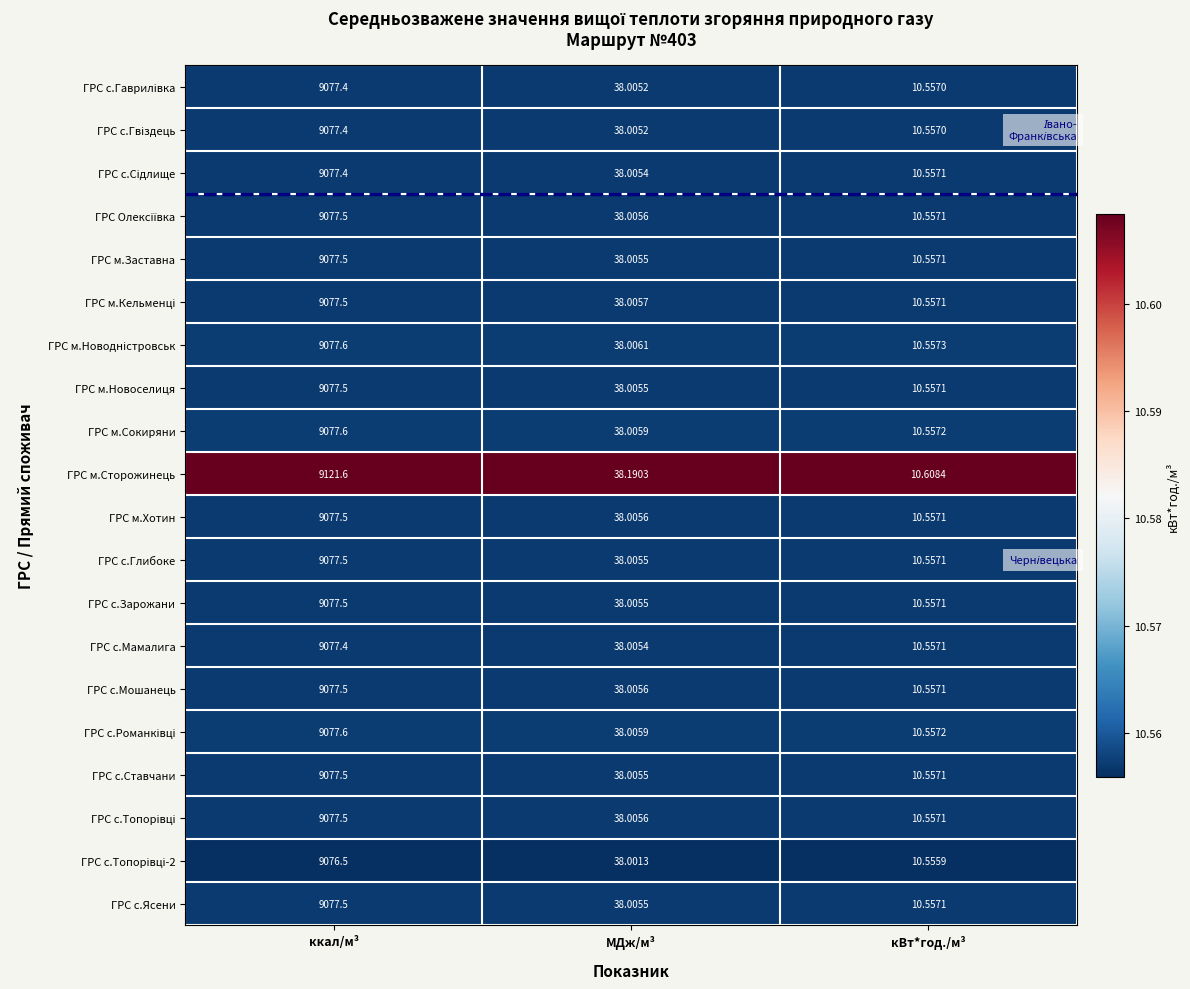

Where does the ГРС м.Заставна series first go above 38?

ккал/м³